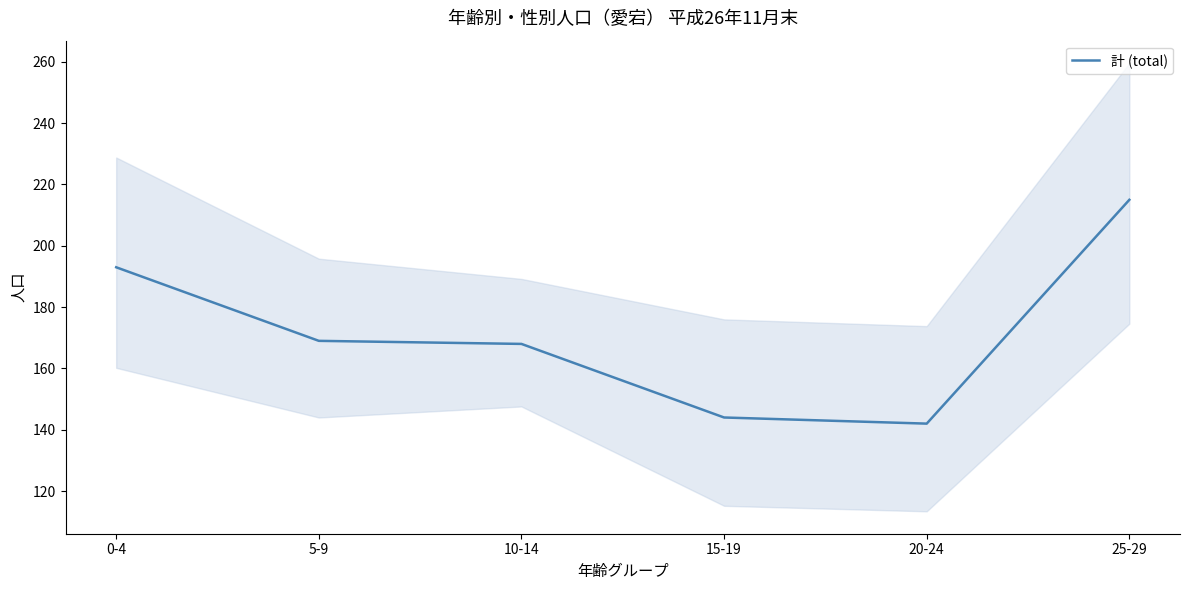

At which label is the value closest to 178?

5-9